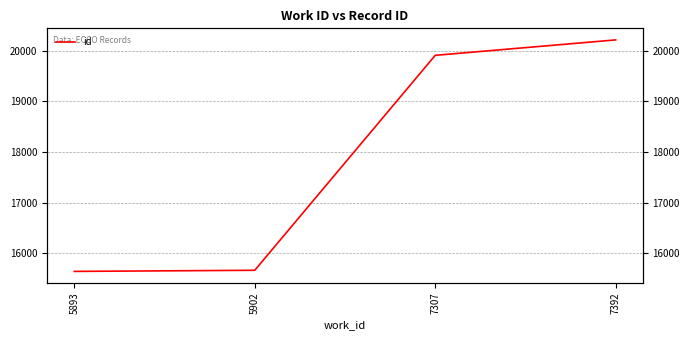

What is the greatest value displayed?

20210